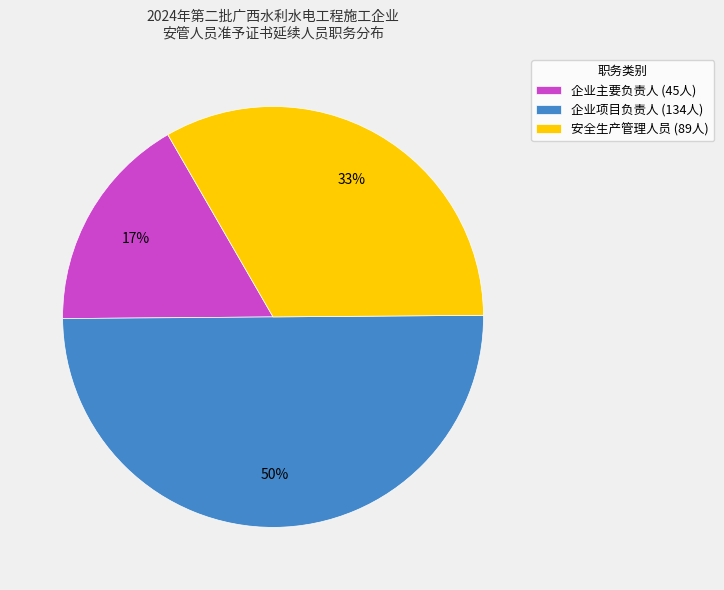

Rank the categories by value from highest to lowest.

企业项目负责人, 安全生产管理人员, 企业主要负责人